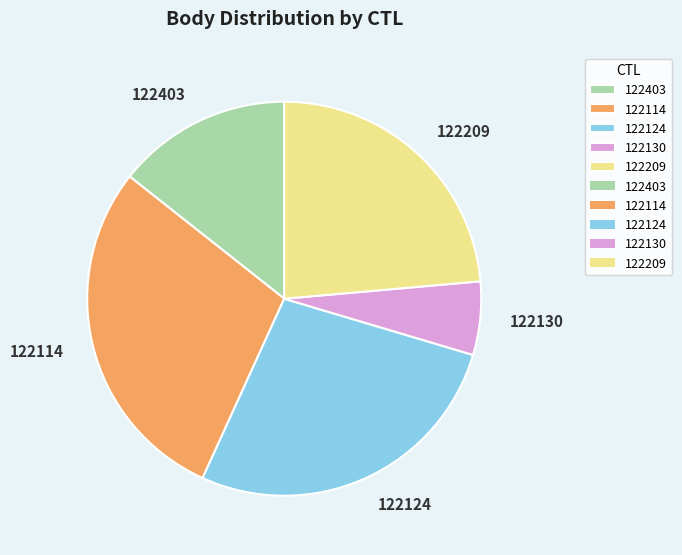

Rank the categories by value from highest to lowest.

122114, 122124, 122209, 122403, 122130